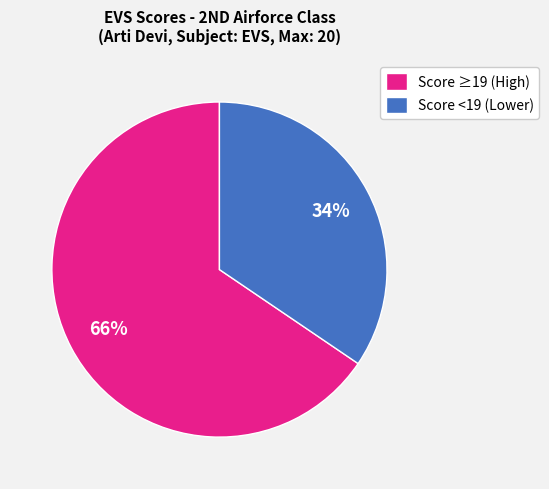

Between Score <19 (Lower) and Score ≥19 (High), which is larger?

Score ≥19 (High)